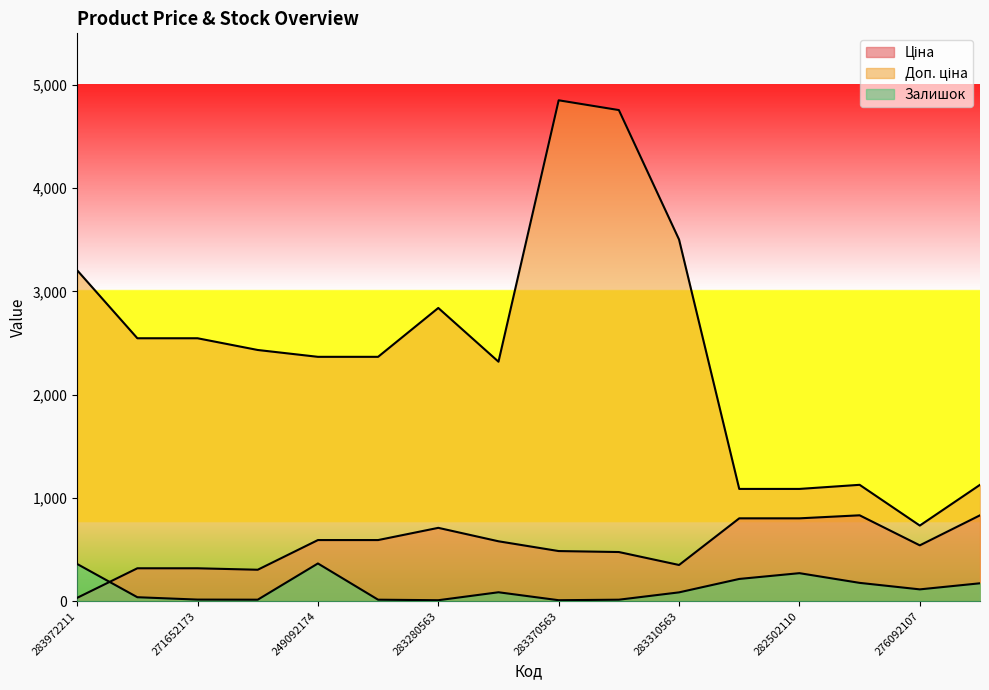

At 283310563, list the series in order from smallest to largest.

Залишок, Ціна, Доп. ціна